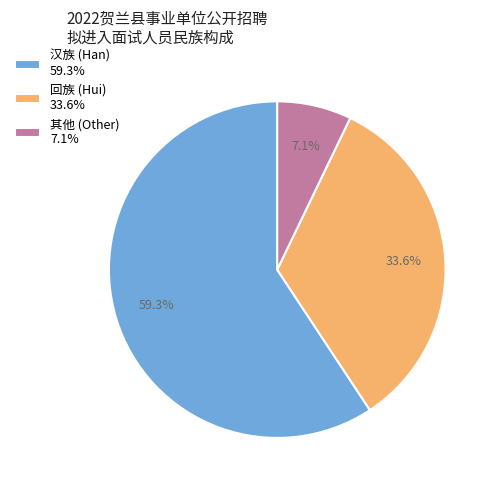

Combined, what portion of the pie is 回族 (Hui) 33.6% and 其他 (Other) 7.1%?

40.7%